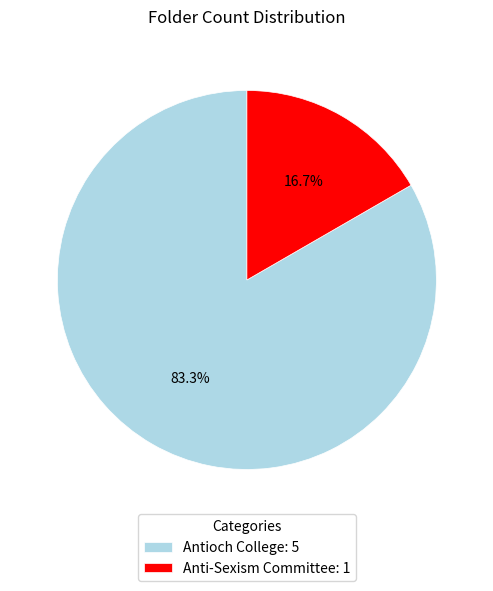

What is the largest slice in the pie chart?

Antioch College